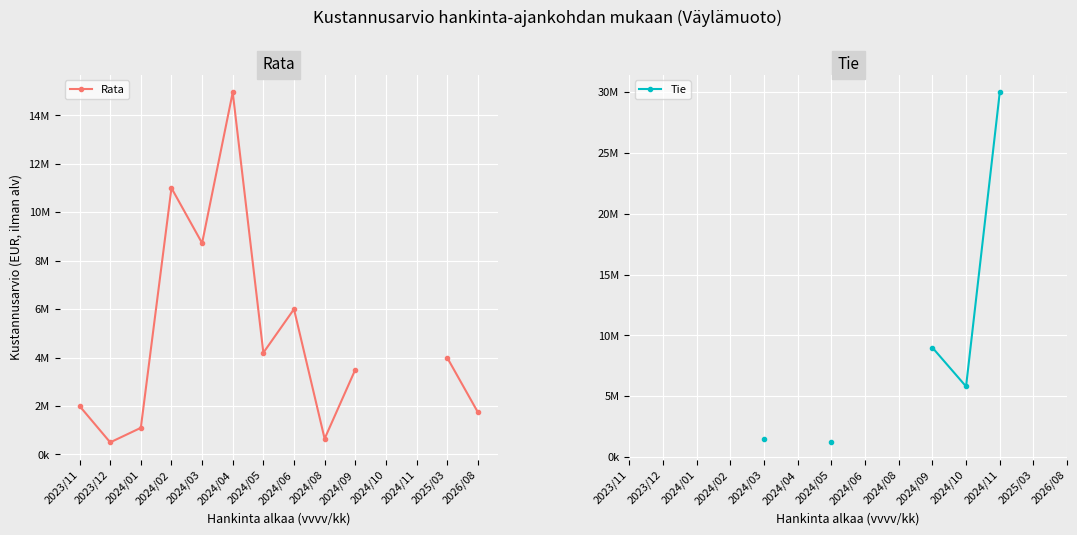

True or false: Rata and Tie cross at least once.

False